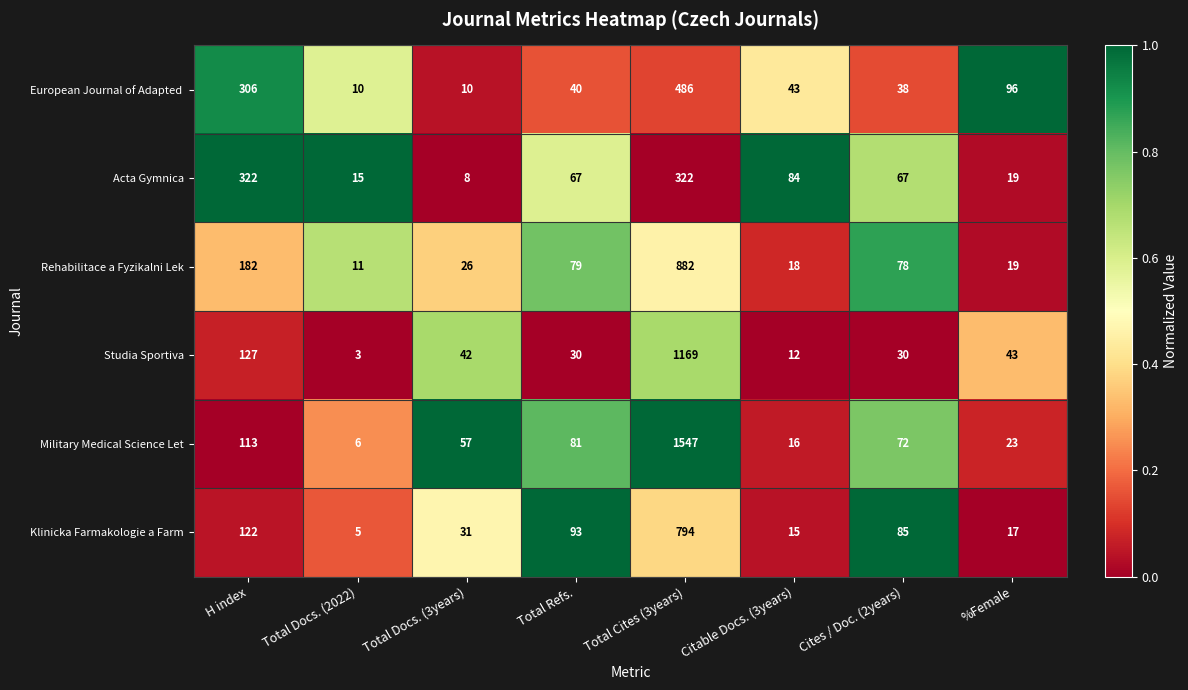

True or false: Studia Sportiva has a value of 56 at H index.

False